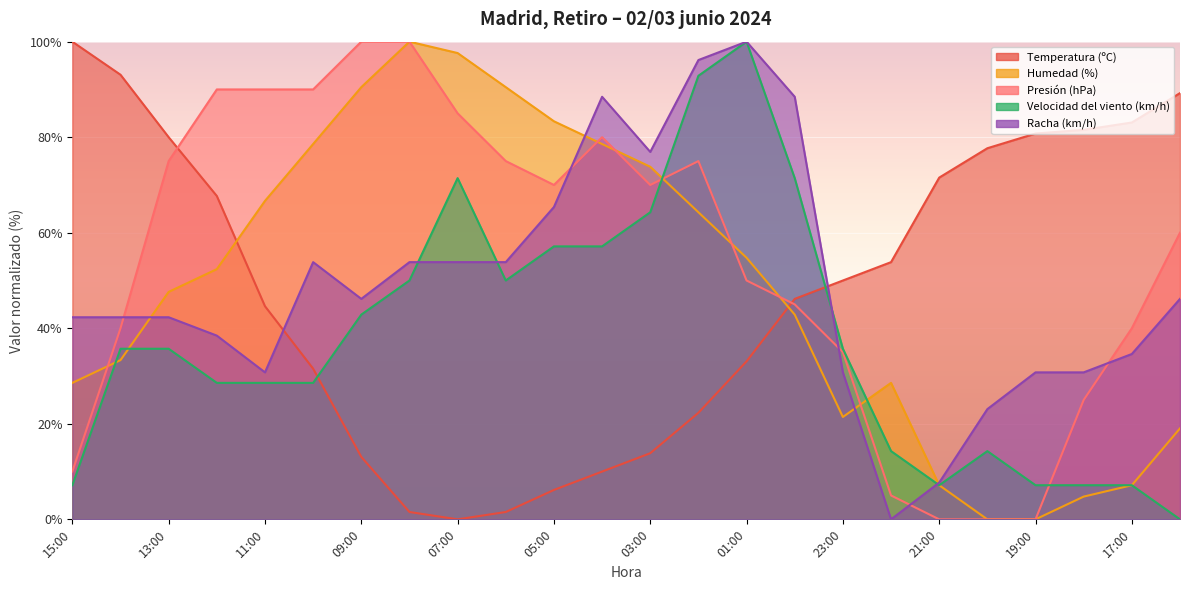

Reading left to right, extract all data points from this chart.

Temperatura (ºC): 100.0	93.1	80.0	67.7	44.6	31.5	13.1	1.5	0.0	1.5	6.2	10.0	13.8	22.3	33.1	46.2	50.0	53.8	71.5	77.7	80.8	81.5	83.1	89.2
Humedad (%): 28.6	33.3	47.6	52.4	66.7	78.6	90.5	100.0	97.6	90.5	83.3	78.6	73.8	64.3	54.8	42.9	21.4	28.6	7.1	0.0	0.0	4.8	7.1	19.0
Presión (hPa): 10.0	40.0	75.0	90.0	90.0	90.0	100.0	100.0	85.0	75.0	70.0	80.0	70.0	75.0	50.0	45.0	35.0	5.0	0.0	0.0	0.0	25.0	40.0	60.0
Velocidad del viento (km/h): 7.1	35.7	35.7	28.6	28.6	28.6	42.9	50.0	71.4	50.0	57.1	57.1	64.3	92.9	100.0	71.4	35.7	14.3	7.1	14.3	7.1	7.1	7.1	0.0
Racha (km/h): 42.3	42.3	42.3	38.5	30.8	53.8	46.2	53.8	53.8	53.8	65.4	88.5	76.9	96.2	100.0	88.5	30.8	0.0	7.7	23.1	30.8	30.8	34.6	46.2